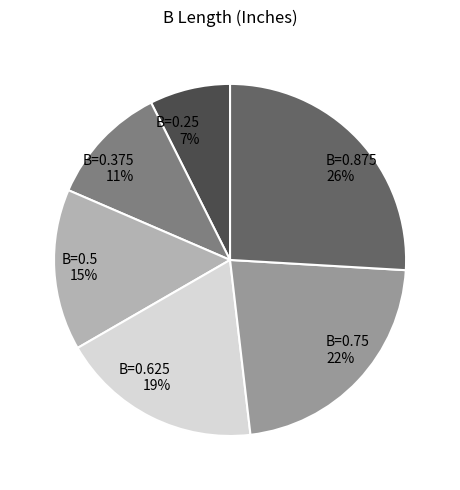

Count the number of slices in the pie.

6